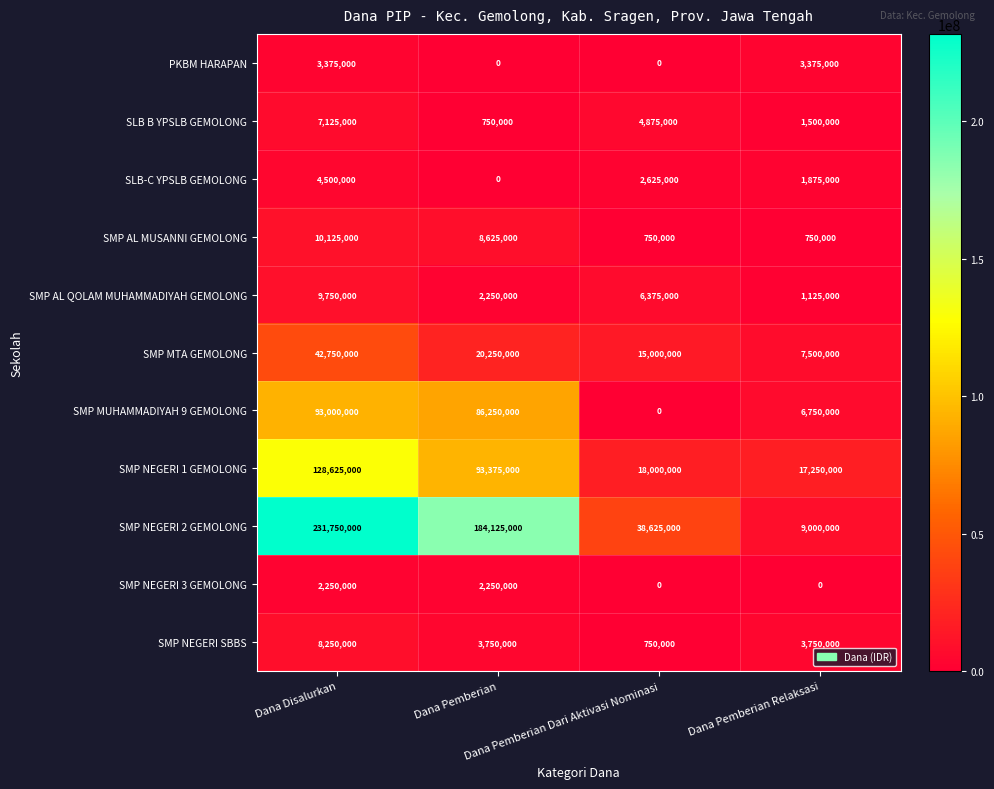

Count the SLB-C YPSLB GEMOLONG values in the range 1875000 to 4500000.

3